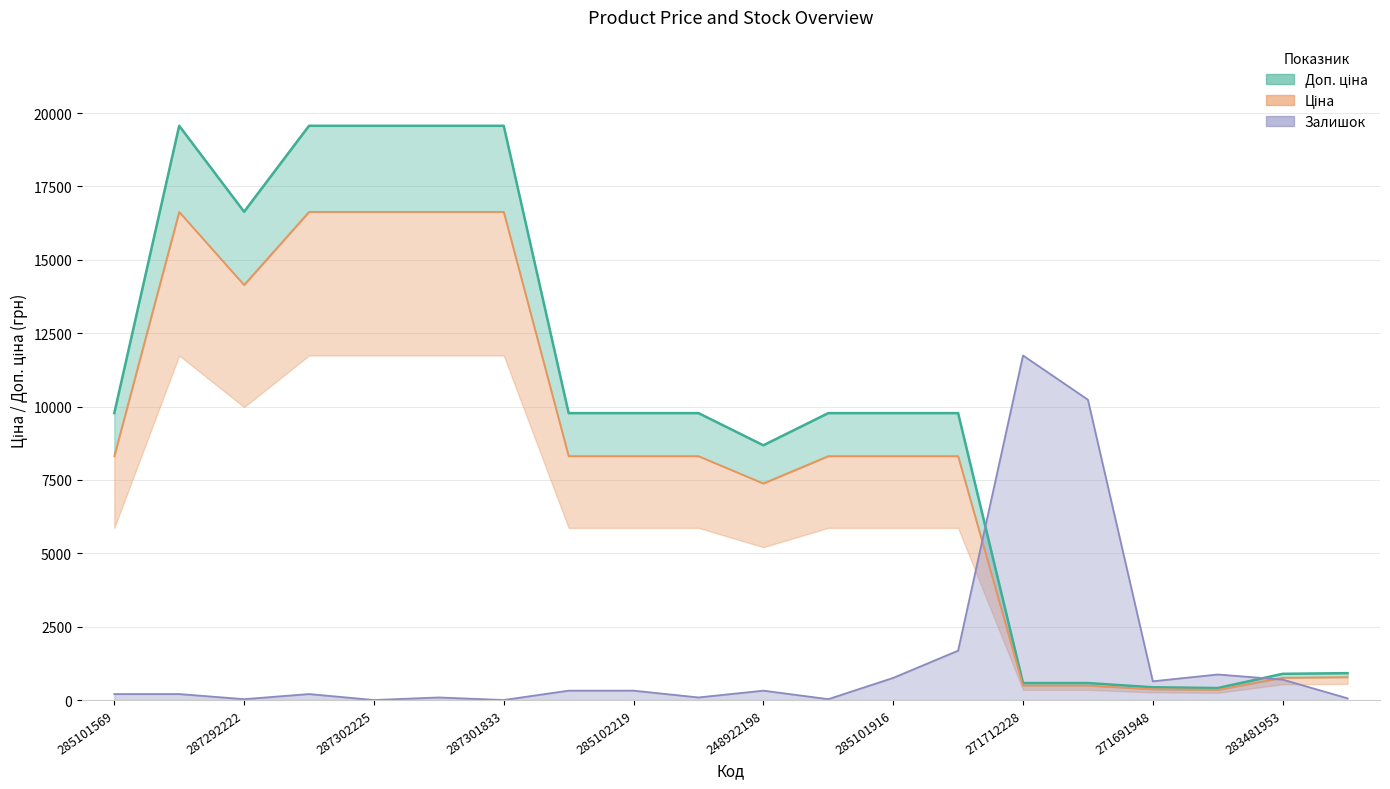

At which category is the sum across all series the highest?

287302223